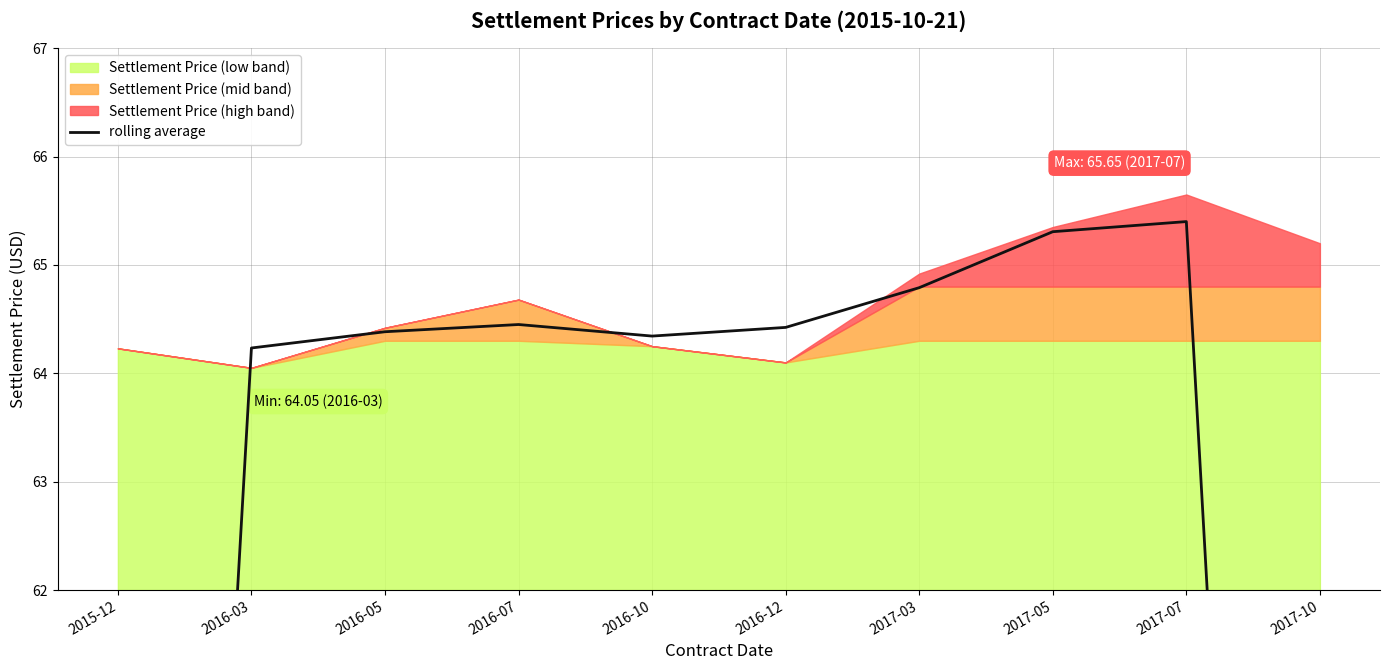

List the labels in order of value, largest first.

2017-07, 2017-05, 2017-03, 2016-07, 2016-12, 2016-05, 2016-10, 2016-03, 2017-10, 2015-12